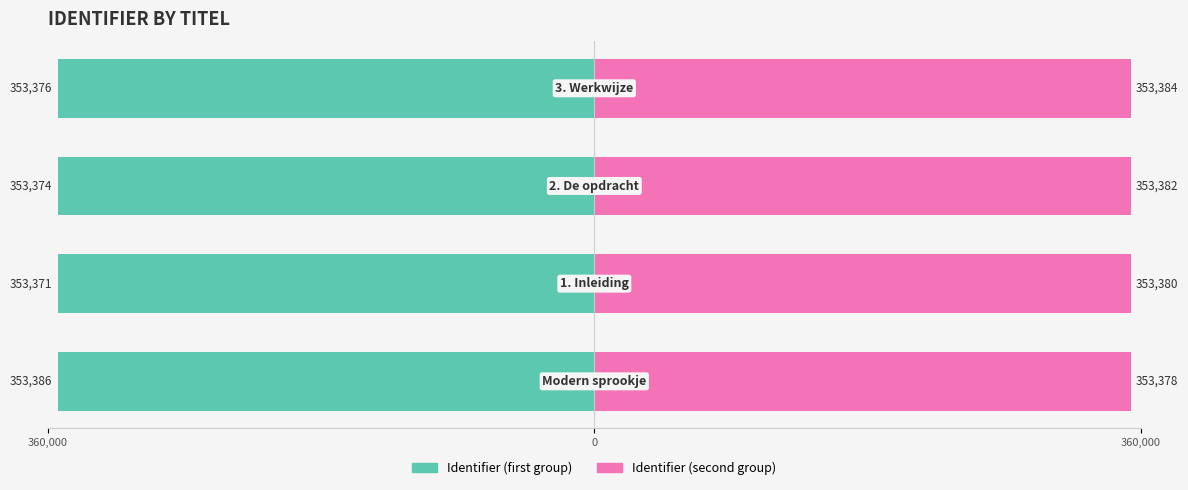

At 3, list the series in order from smallest to largest.

Identifier (first group), Identifier (second group)